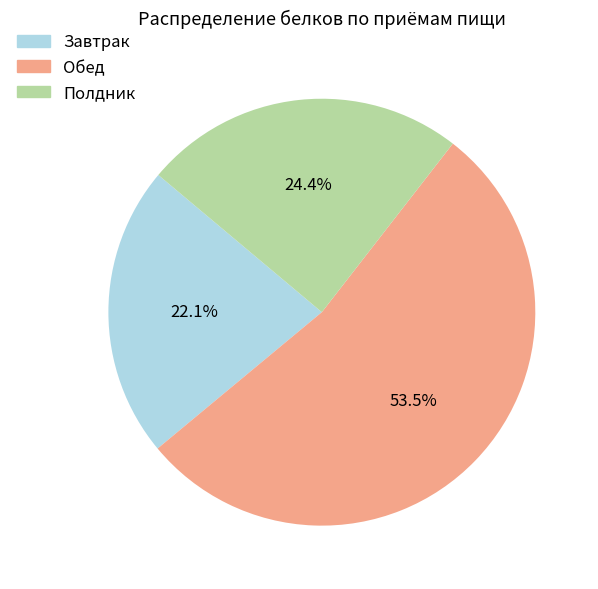

Is there any slice that represents more than half of the pie?

Yes